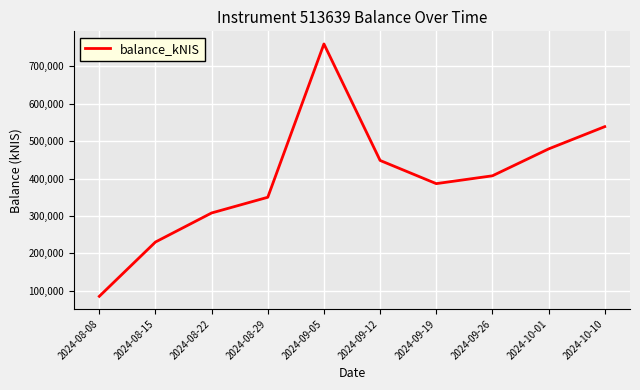

How many interior local peaks (higher than both neighbors) does the data have?

1